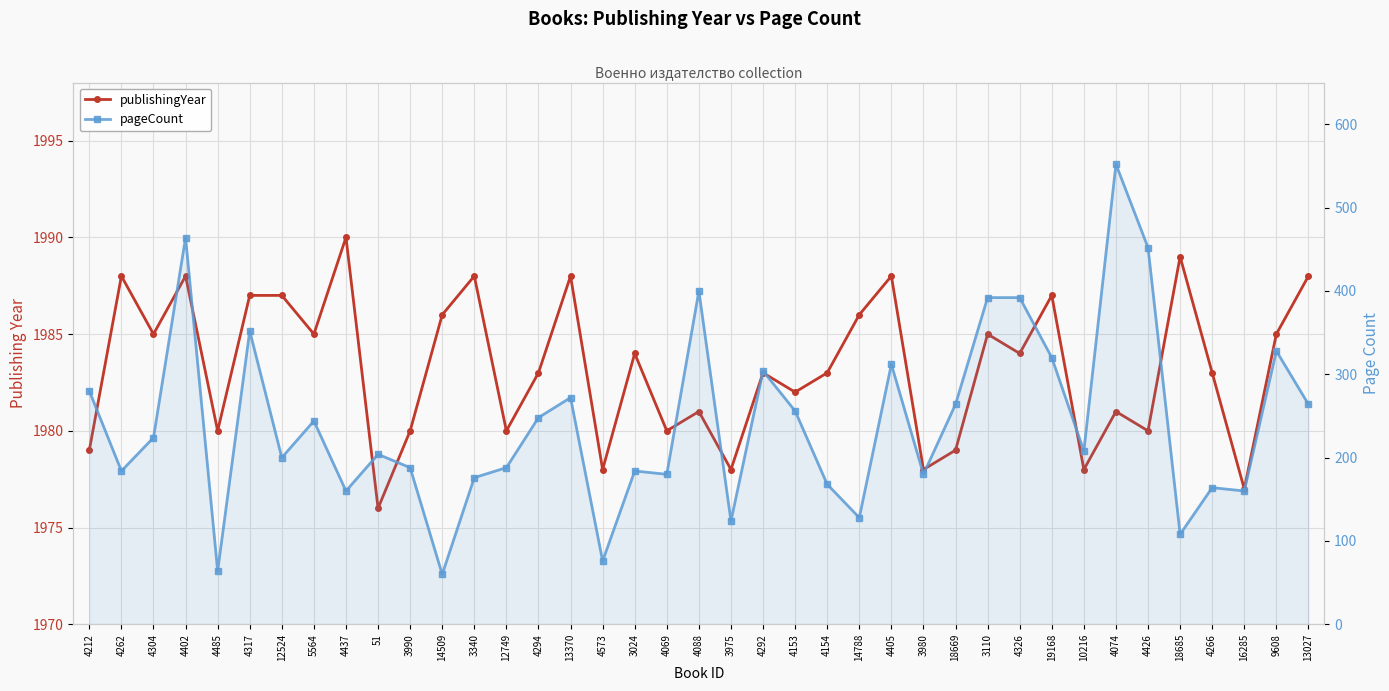

True or false: publishingYear and pageCount intersect in this chart.

False